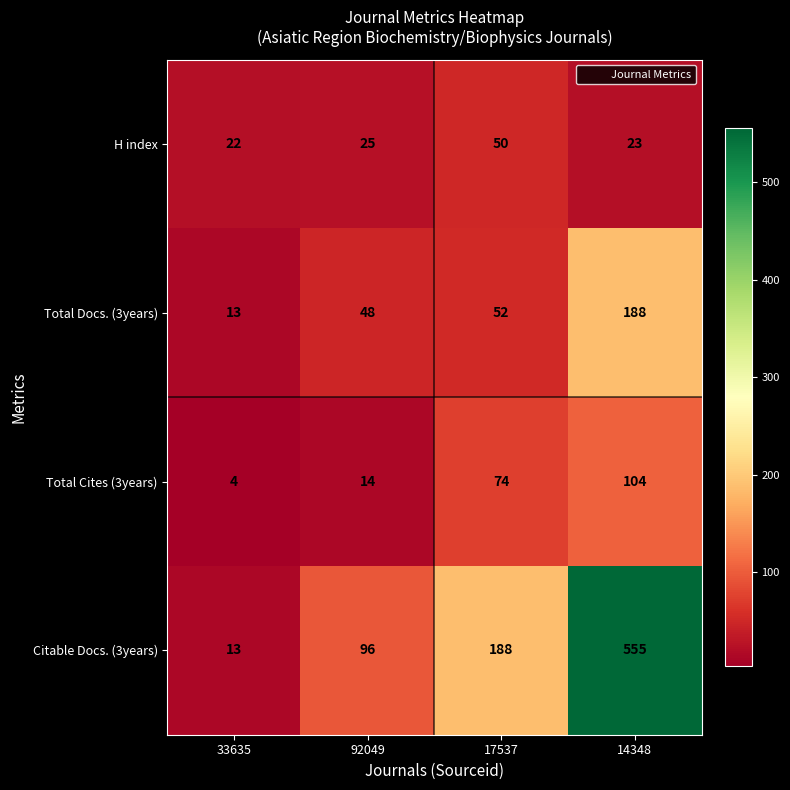

At which label does Total Cites (3years) reach its minimum?

33635